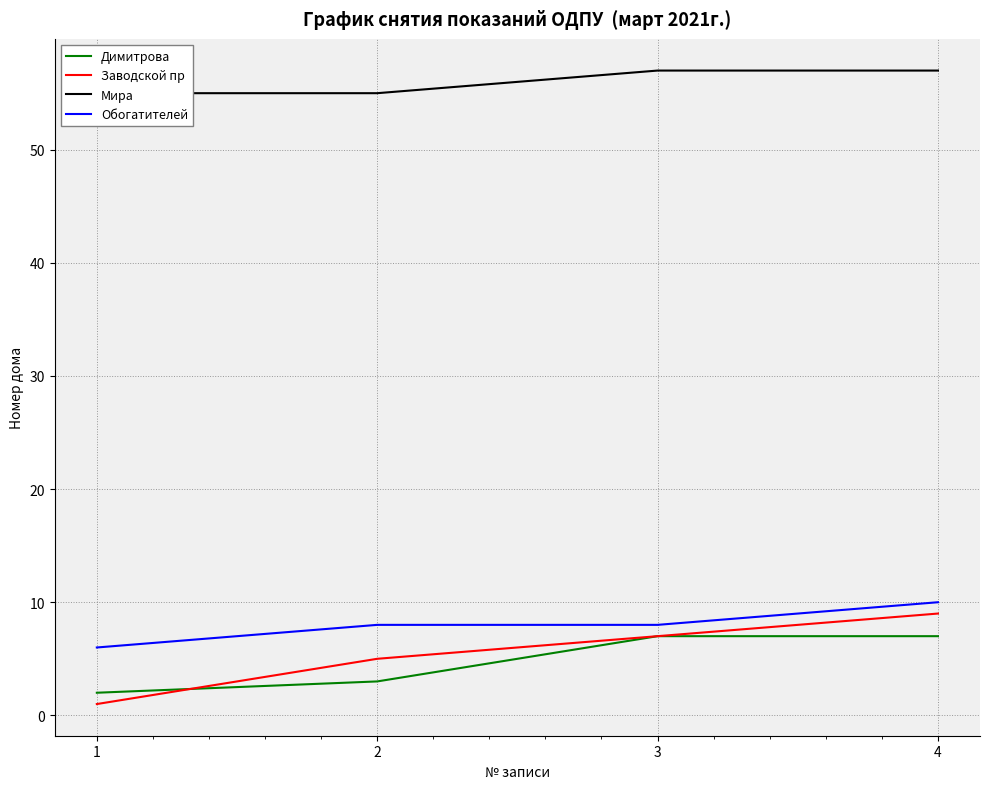

At which label is Димитрова closest to 4?

2